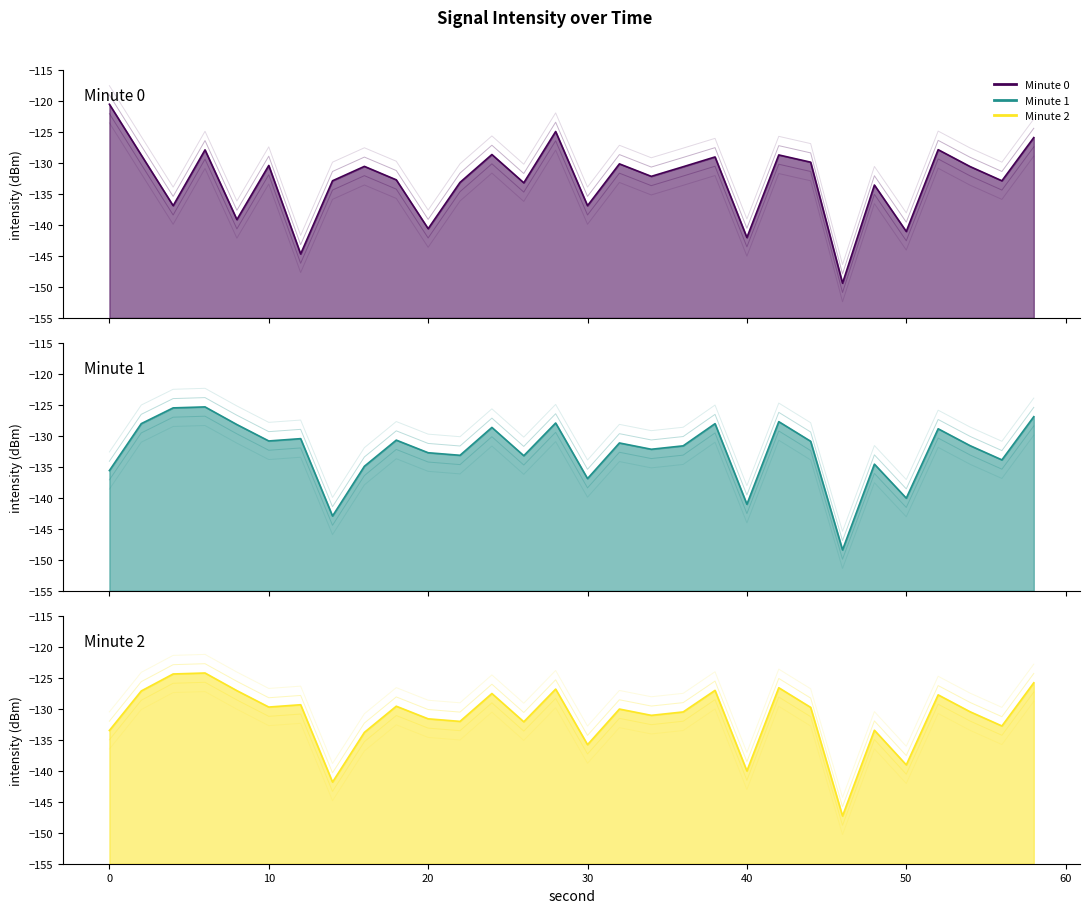

What is the greatest value displayed?

-120.5